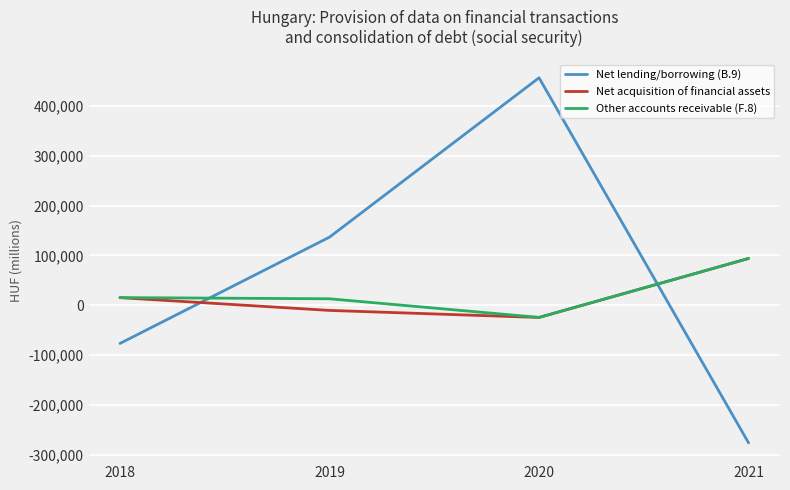

Which series changed the most between 2019 and 2021?

Net lending/borrowing (B.9)